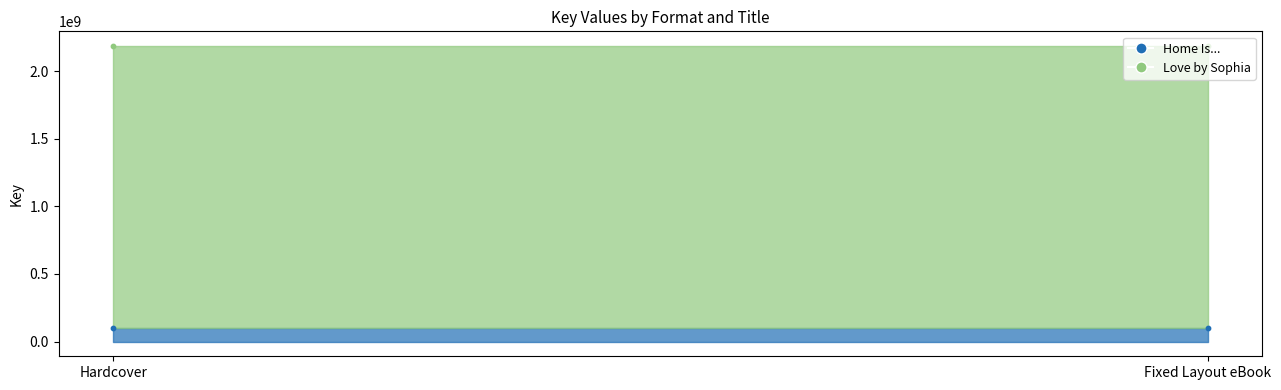

Is the value of Home Is... at Hardcover greater than the value of Love by Sophia at Fixed Layout eBook?

No